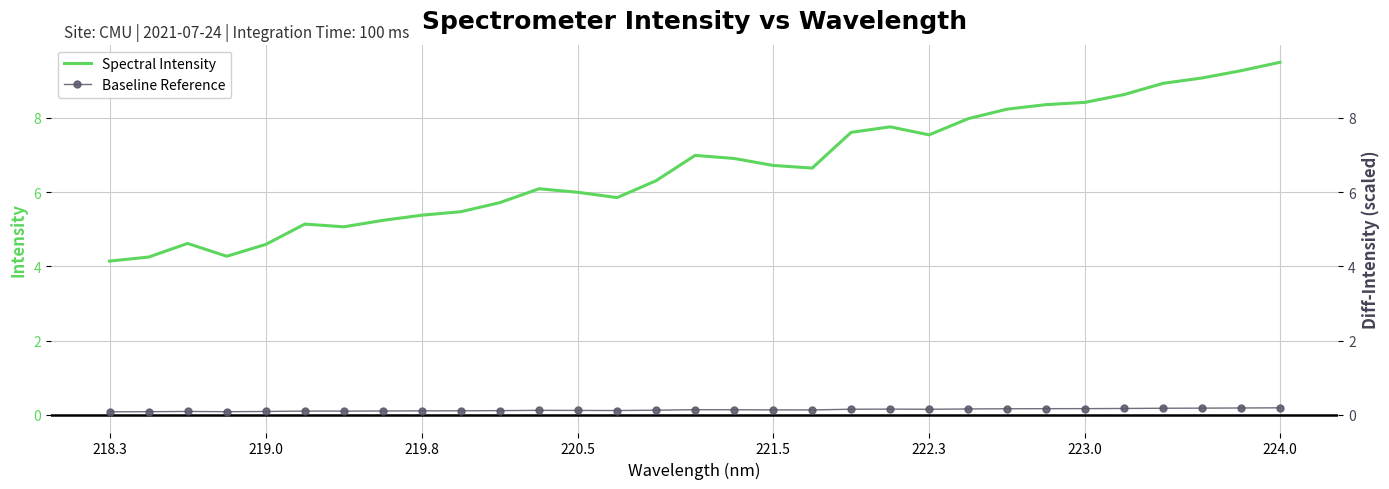

True or false: Spectral Intensity and Baseline Reference cross at least once.

False